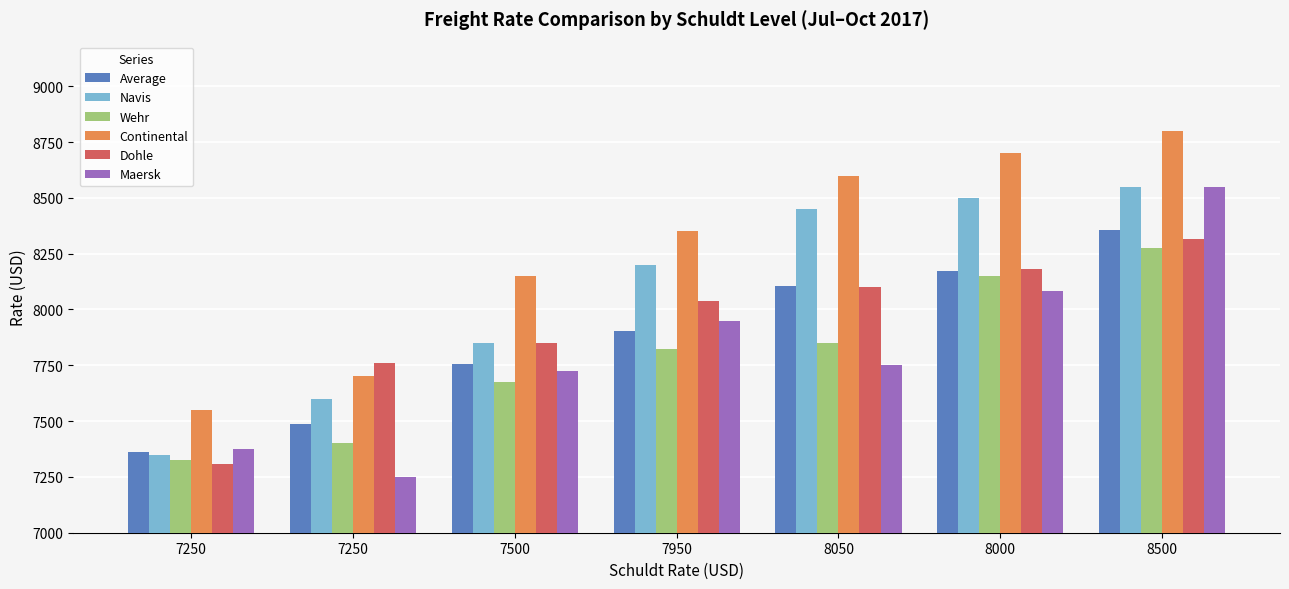

Reading right to left, what are all the values shown in this chart?

Average: 8500=8358	8000=8174	8050=8104	7950=7904	7500=7756	7250=7488	7250=7362
Navis: 8500=8550	8000=8500	8050=8450	7950=8200	7500=7850	7250=7600	7250=7350
Wehr: 8500=8275	8000=8150	8050=7850	7950=7825	7500=7675	7250=7400	7250=7325
Continental: 8500=8800	8000=8700	8050=8600	7950=8350	7500=8150	7250=7700	7250=7550
Dohle: 8500=8314	8000=8183	8050=8100	7950=8040	7500=7850	7250=7760	7250=7308
Maersk: 8500=8550	8000=8083	8050=7750	7950=7950	7500=7725	7250=7250	7250=7375